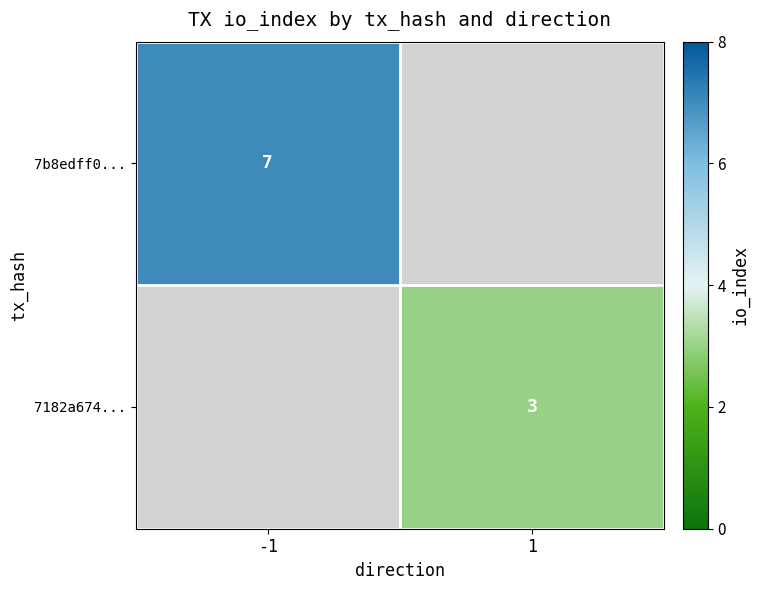

The 7b8edff0... series shows 7 at -1. True or false?

True